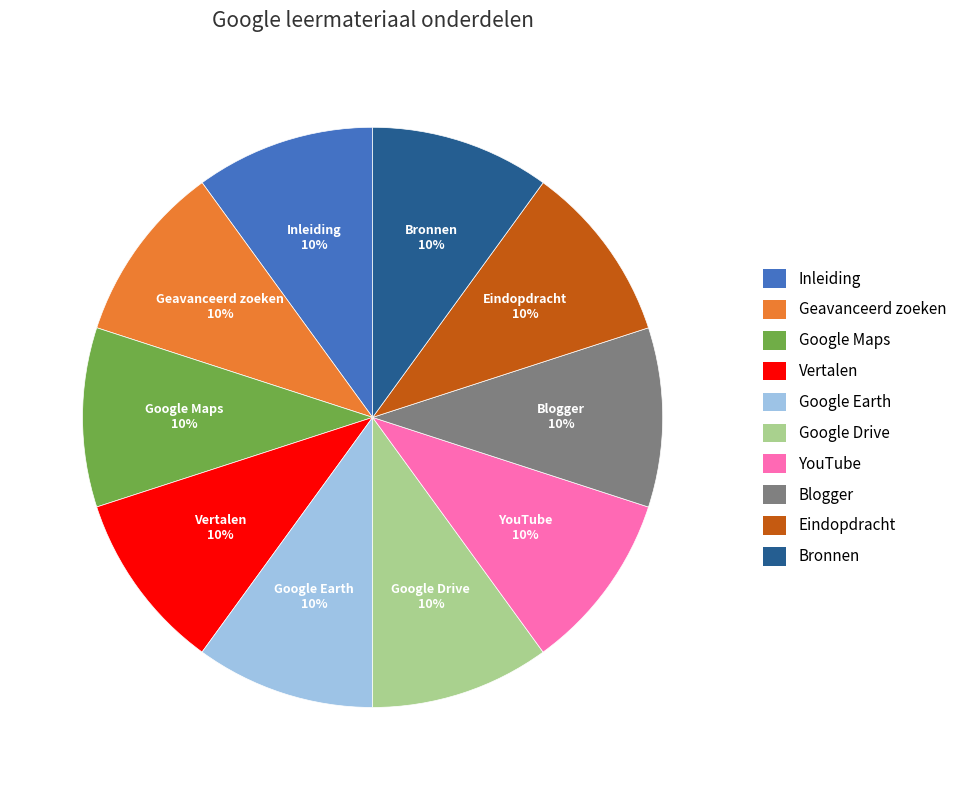

To the nearest percent, what percentage of the pie is Inleiding?

10%